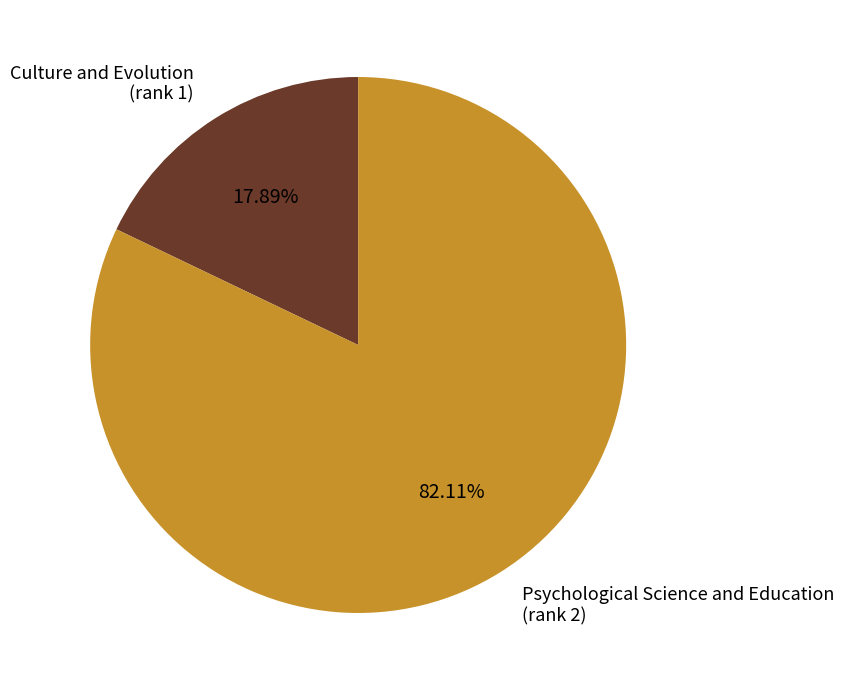

Is there a majority slice in this chart?

Yes